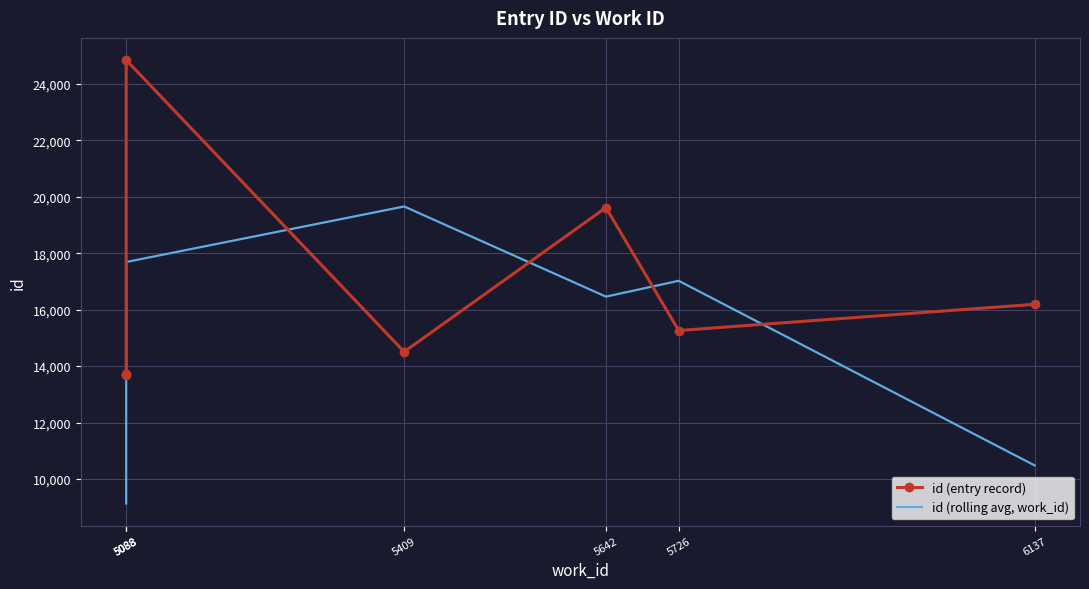

At which category is the sum across all series the highest?

5088